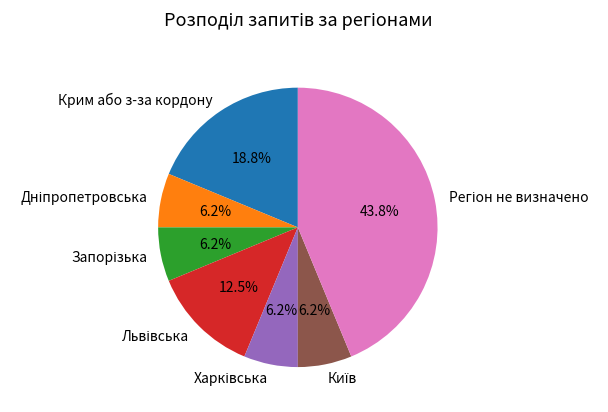

Is there any slice that represents more than half of the pie?

No